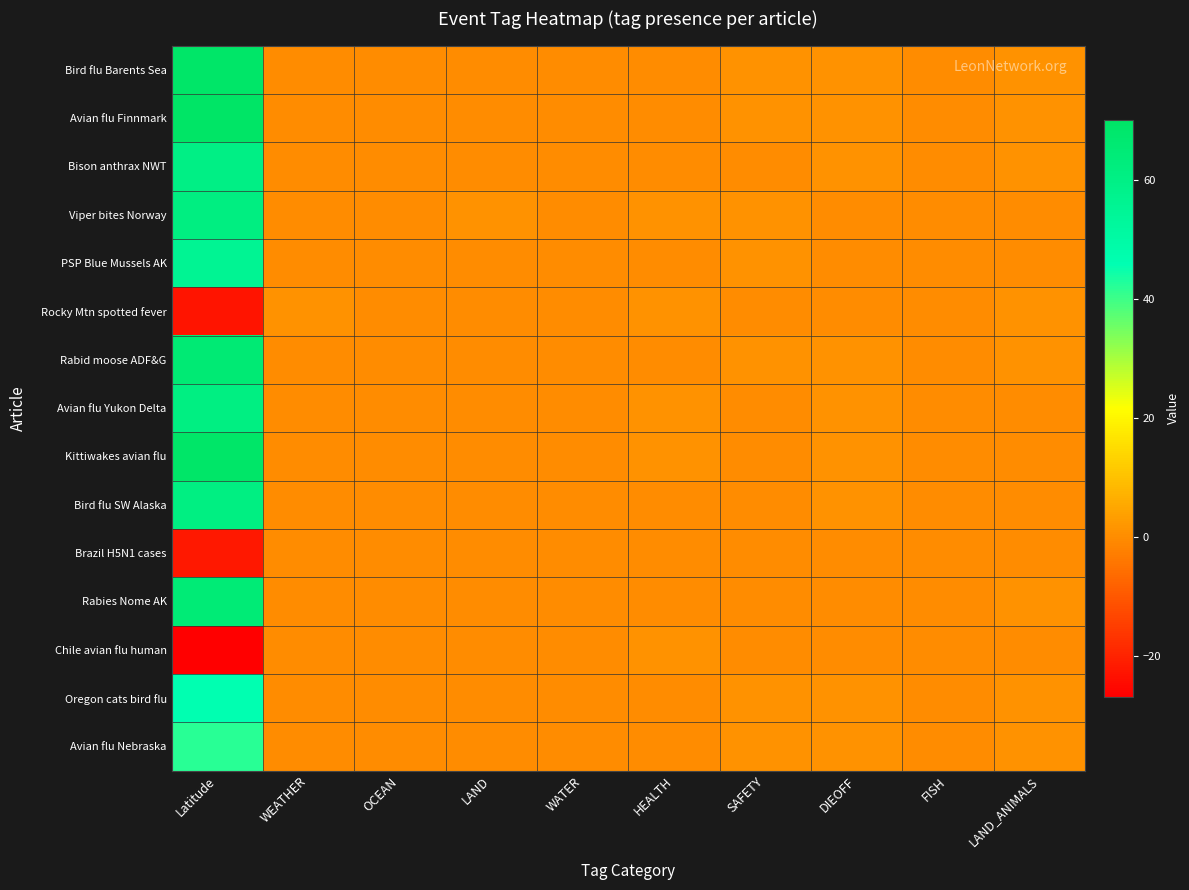

List the series in order of their peak value, lowest first.

Brazil H5N1 cases, Rocky Mtn spotted fever, Chile avian flu human, Avian flu Nebraska, Oregon cats bird flu, PSP Blue Mussels AK, Bison anthrax NWT, Bird flu SW Alaska, Avian flu Yukon Delta, Viper bites Norway, Rabies Nome AK, Rabid moose ADF&G, Kittiwakes avian flu, Bird flu Barents Sea, Avian flu Finnmark